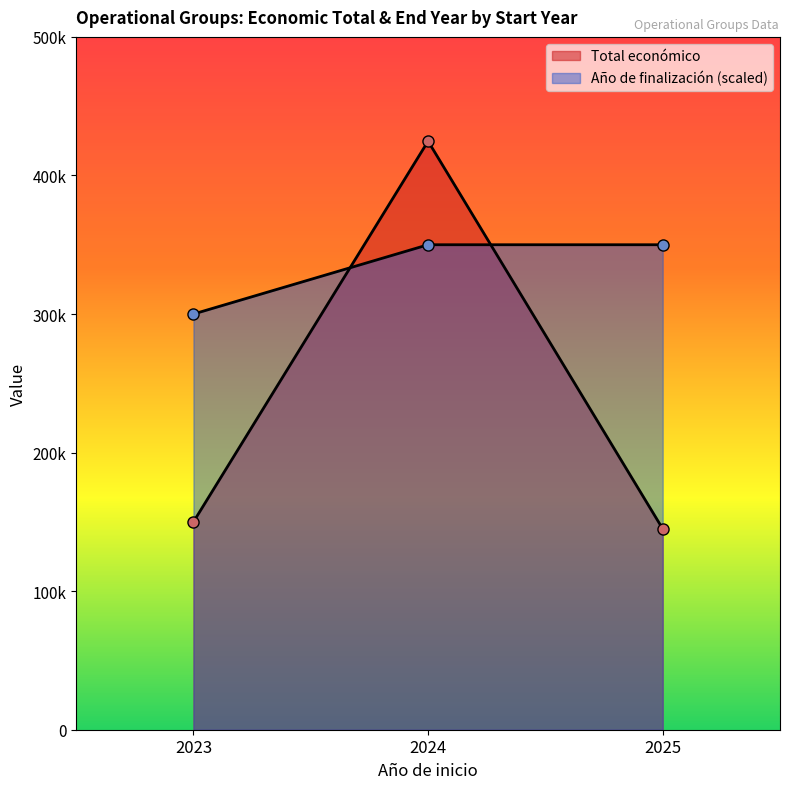

The Total económico series shows 206463 at 2023. True or false?

False